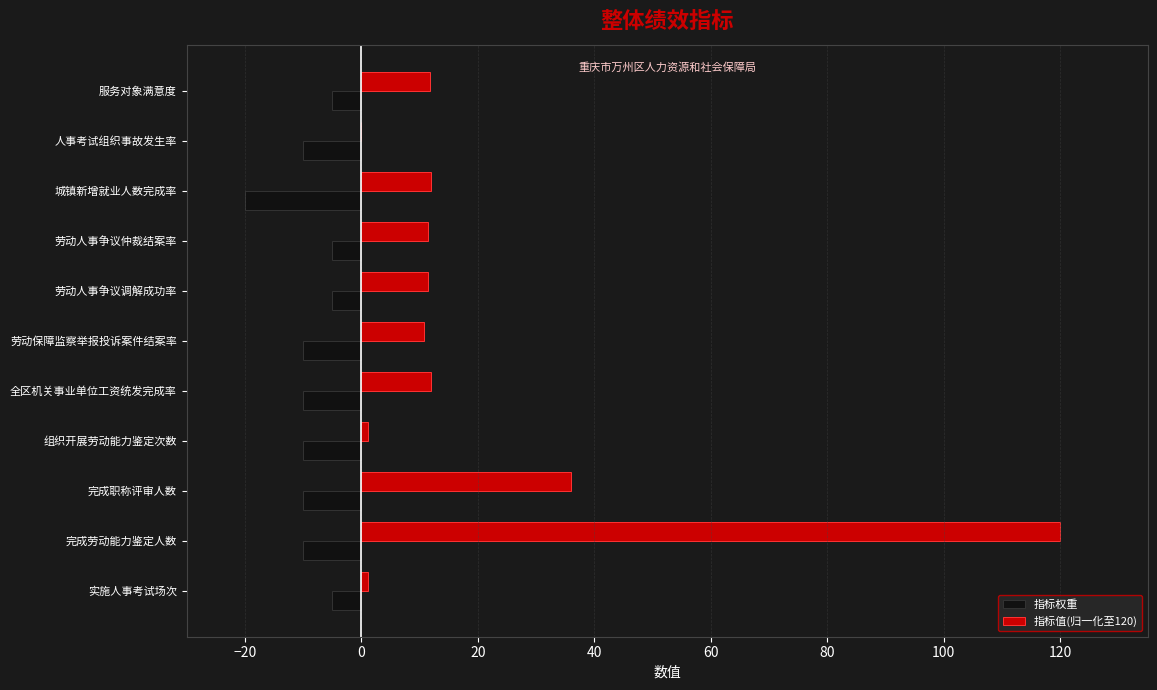

True or false: 指标值(归一化至120) has a value of 11.8 at 服务对象满意度.

True